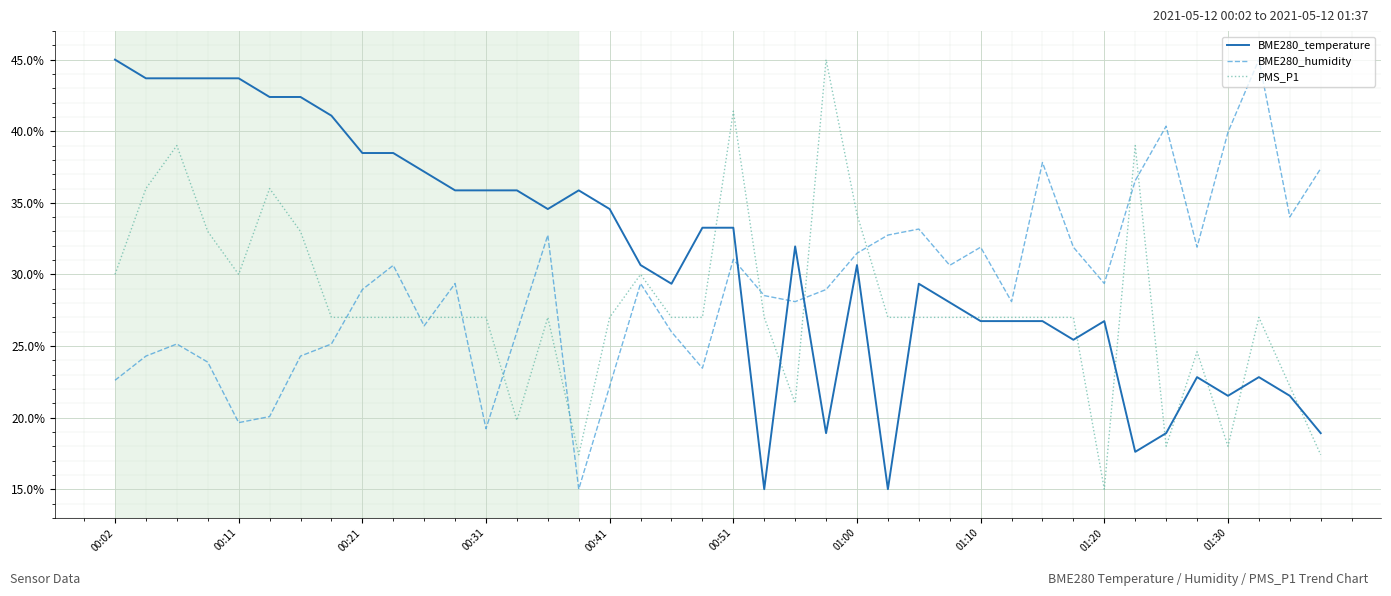

At how many categories does at least one series exceed 0?

40